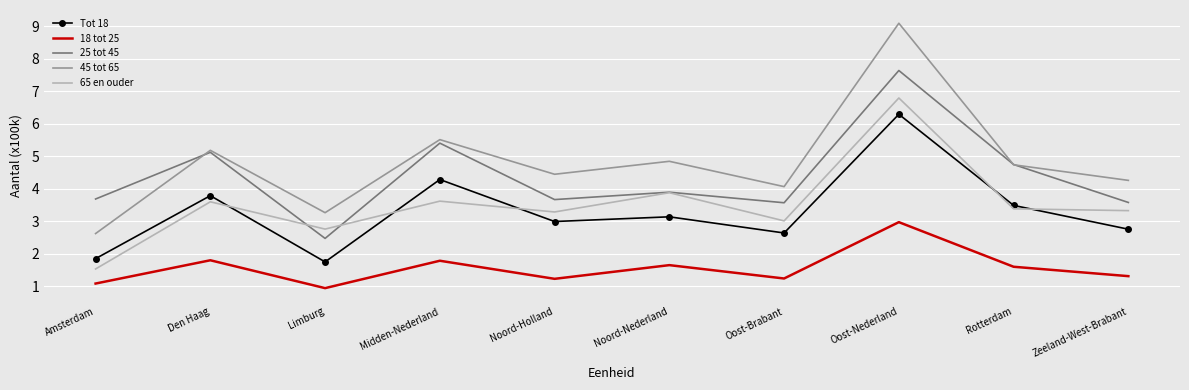

What are all the series names shown in the legend?

Tot 18, 18 tot 25, 25 tot 45, 45 tot 65, 65 en ouder